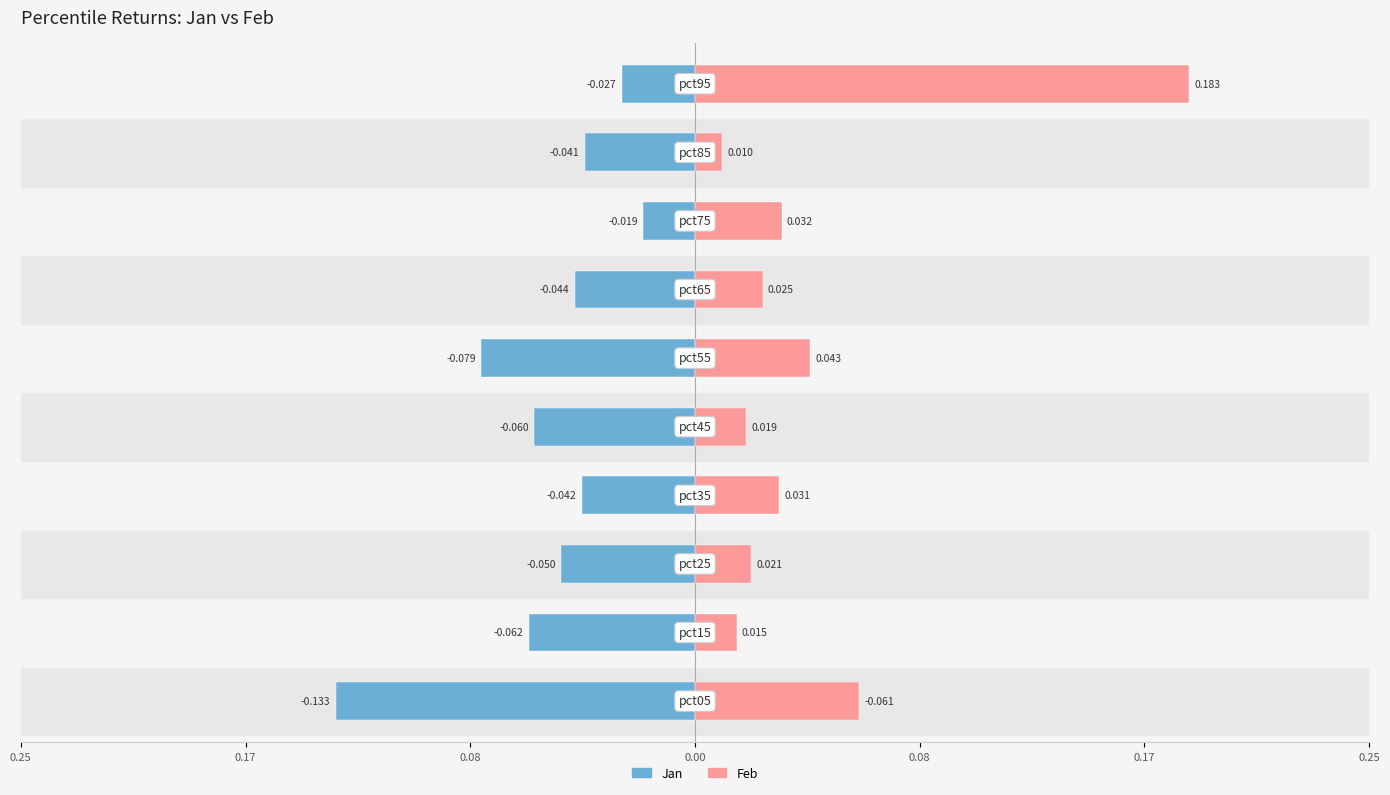

Between 0.00 and 9, which series saw the biggest shift?

Feb